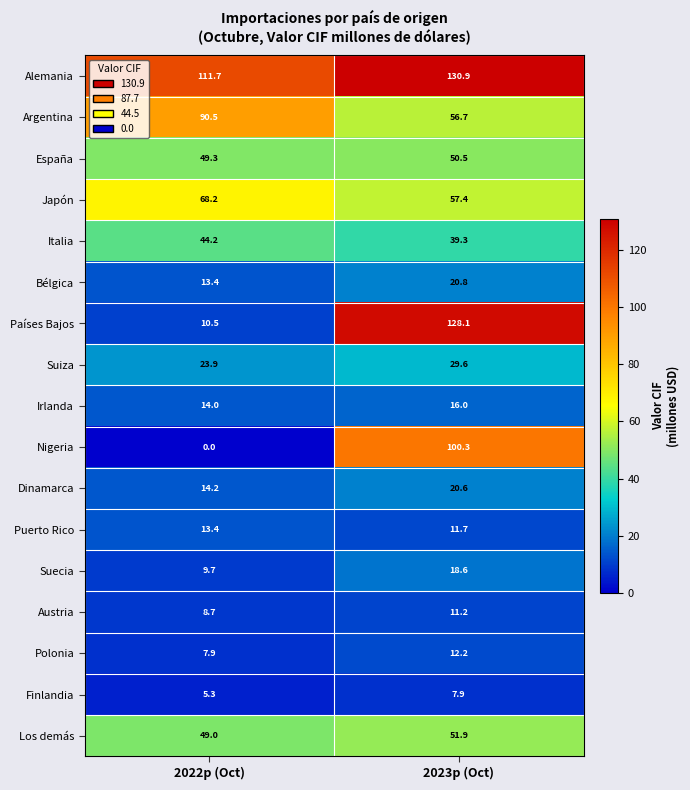

Is it true that Alemania equals 76.7 at 2023p (Oct)?

False